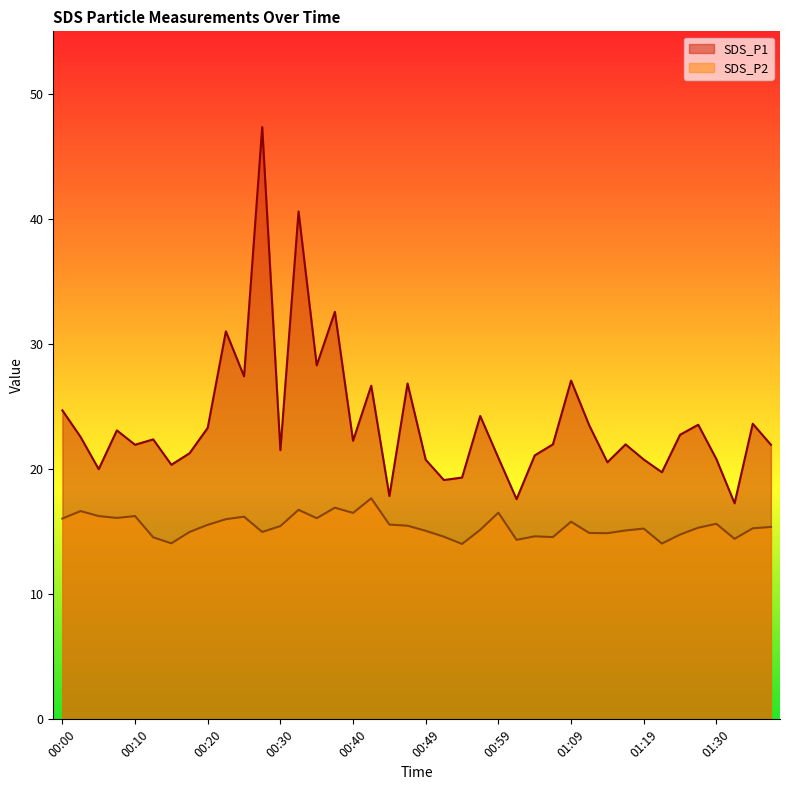

How many data points in SDS_P1 are less than 22?

20